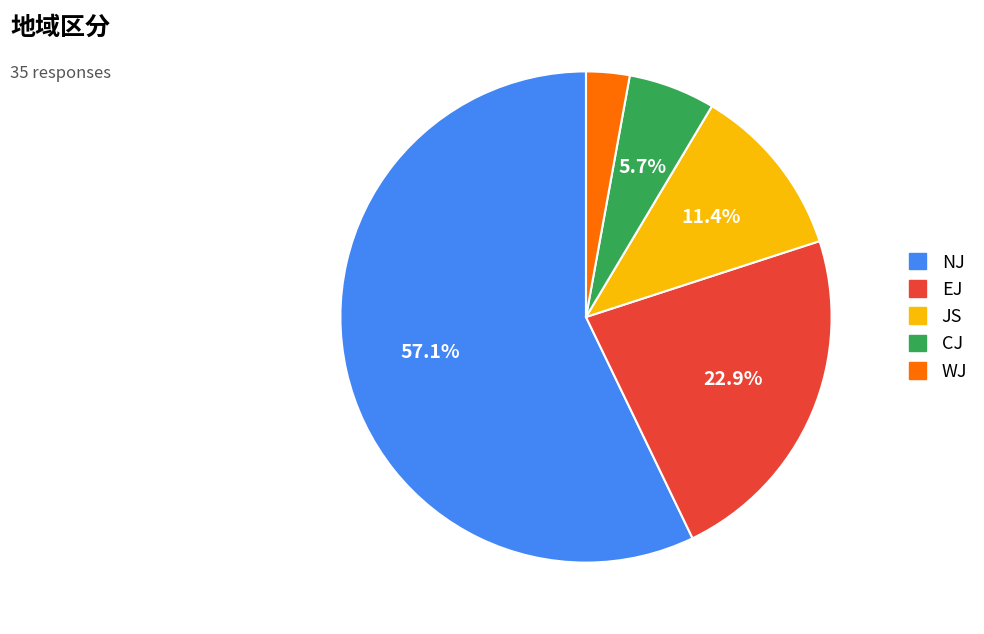

Is it true that NJ is 57% of the pie?

True